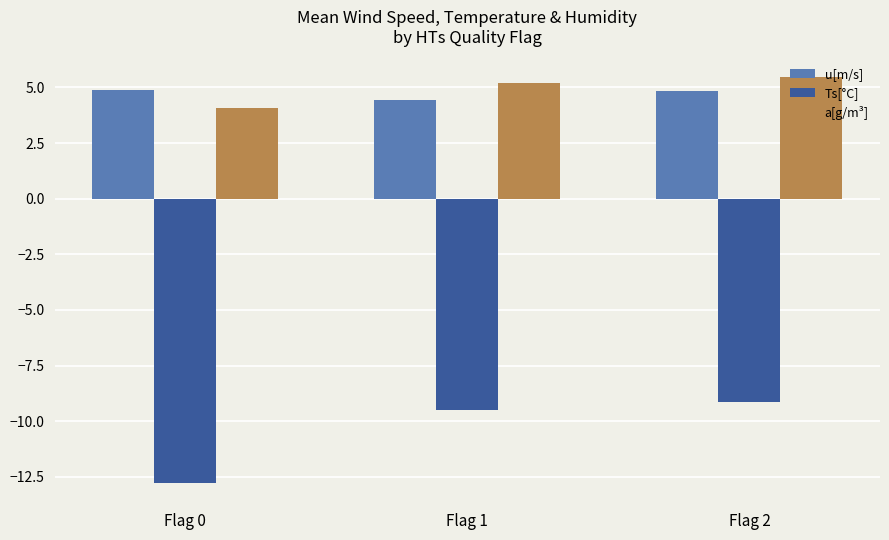

What is the difference between the second highest and minimum values in the a[g/m³] series?

1.1